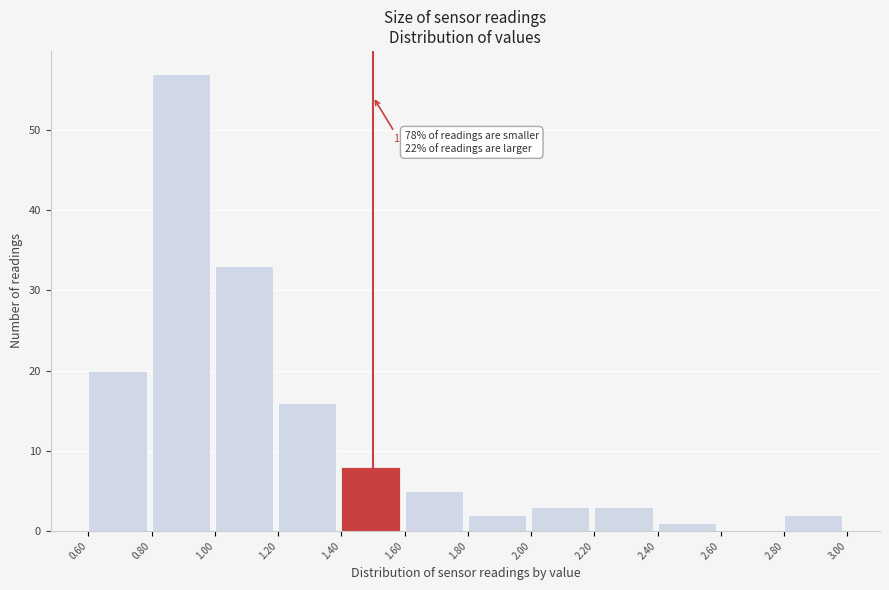

Which range on the x-axis has the tallest bar?

0.80 to 1.00